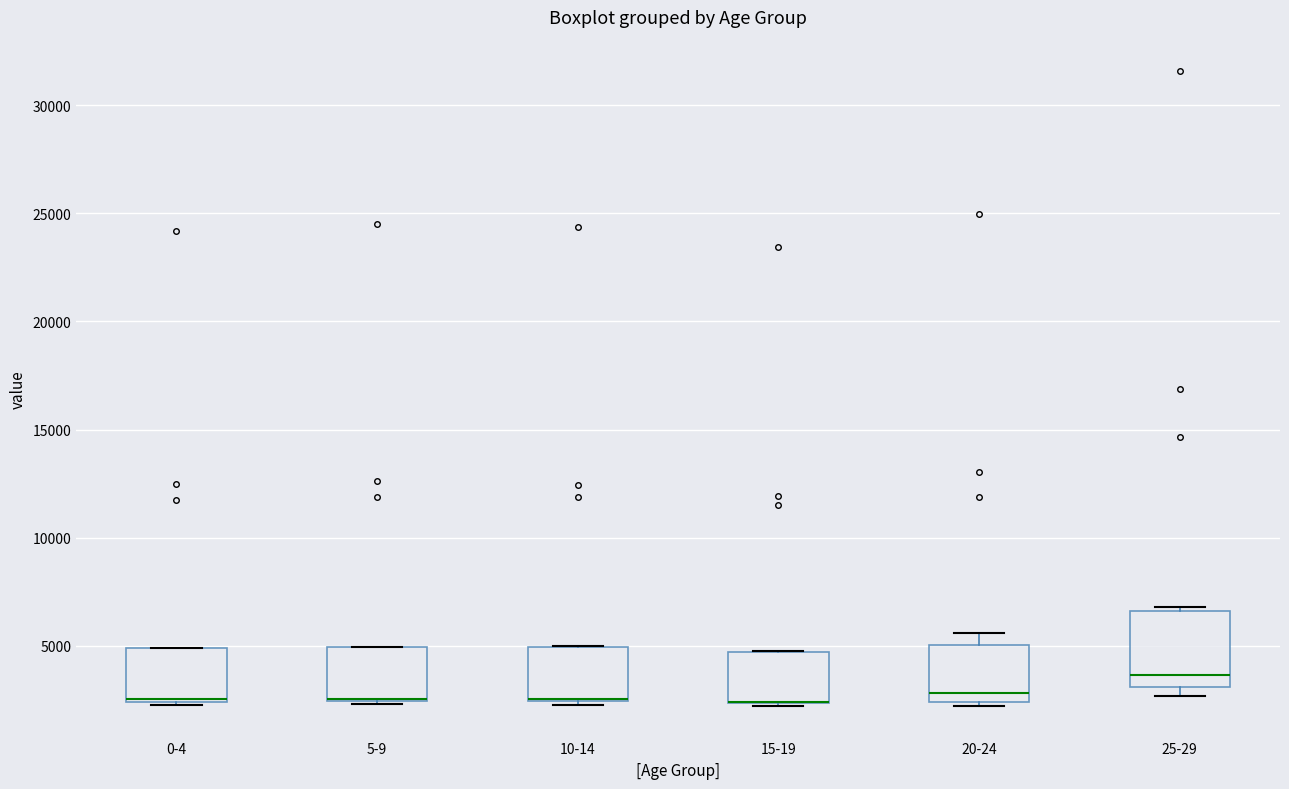

Where is the lower edge of the box for 10-14 on the y-axis? The values are not printed on the chart, so give them approximately, as read against the axis.

2500